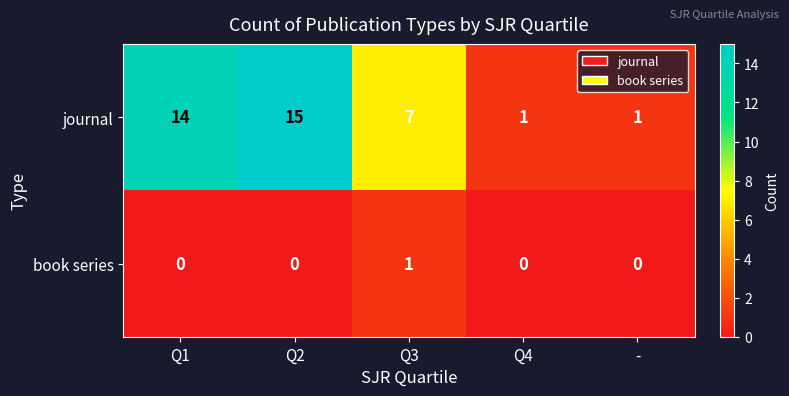

Reading left to right, extract all data points from this chart.

journal: Q1=14	Q2=15	Q3=7	Q4=1	-=1
book series: Q1=0	Q2=0	Q3=1	Q4=0	-=0